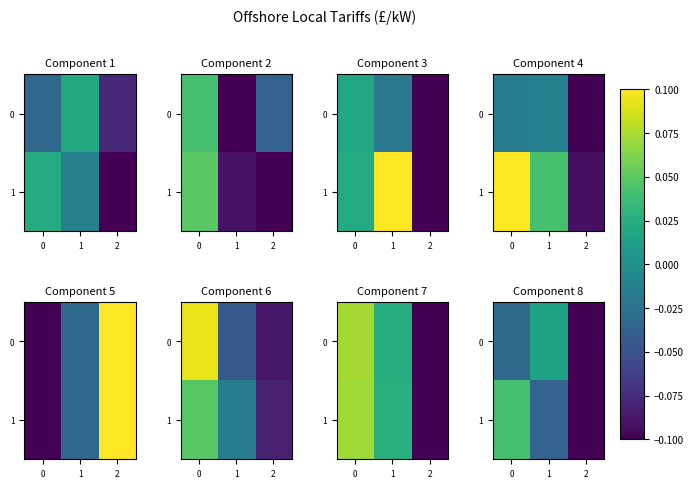

Which series has the widest spread of values?

1